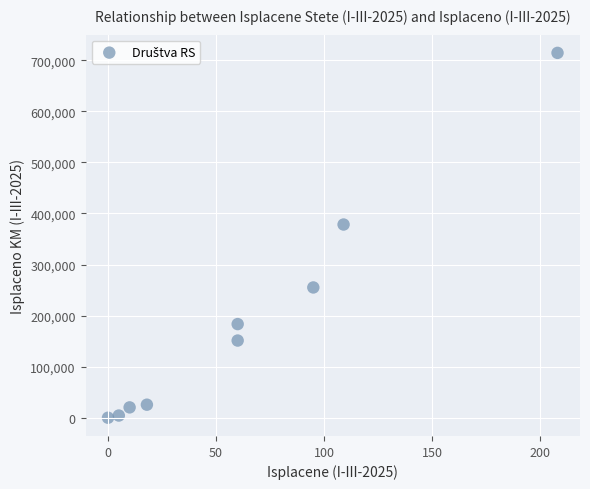

What is the range of X values (max minus min)?

208